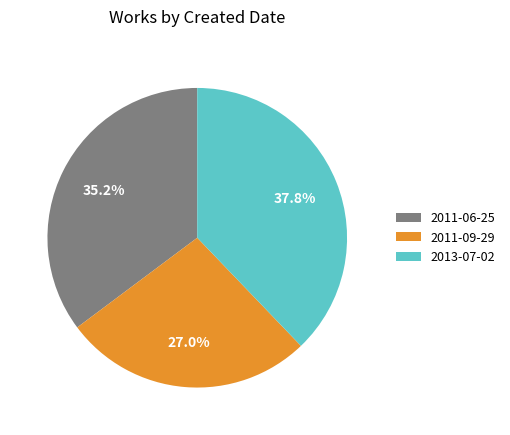

Does 2011-06-25 account for over 50% of the chart?

No